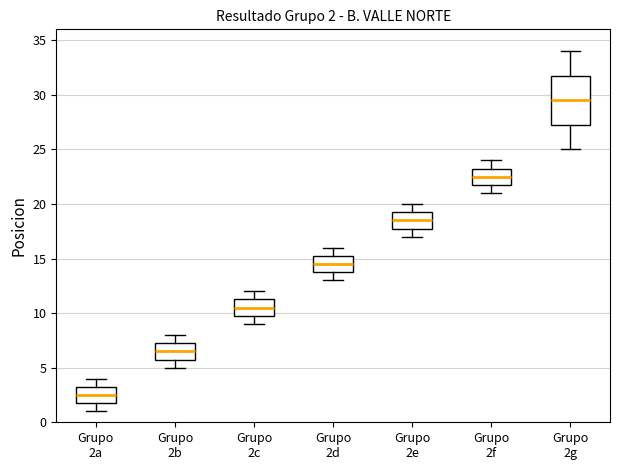

Comparing the boxes themselves (not the whiskers), which one is the tallest?

Grupo 2g